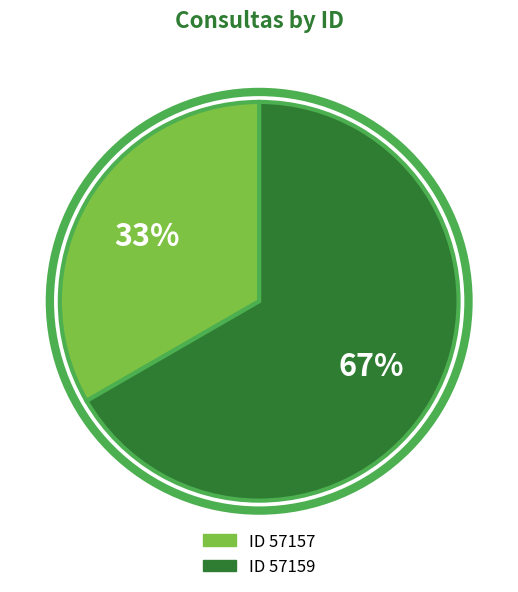

Which slice represents more than half of the pie?

ID 57159